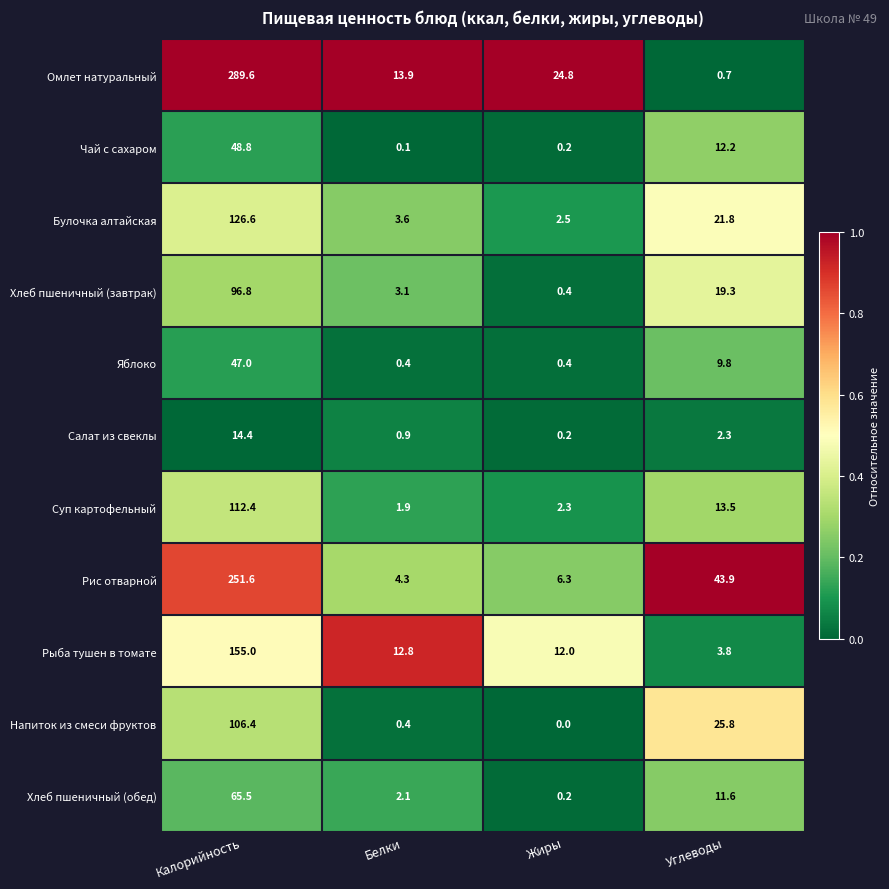

How many distinct data groups are displayed?

11